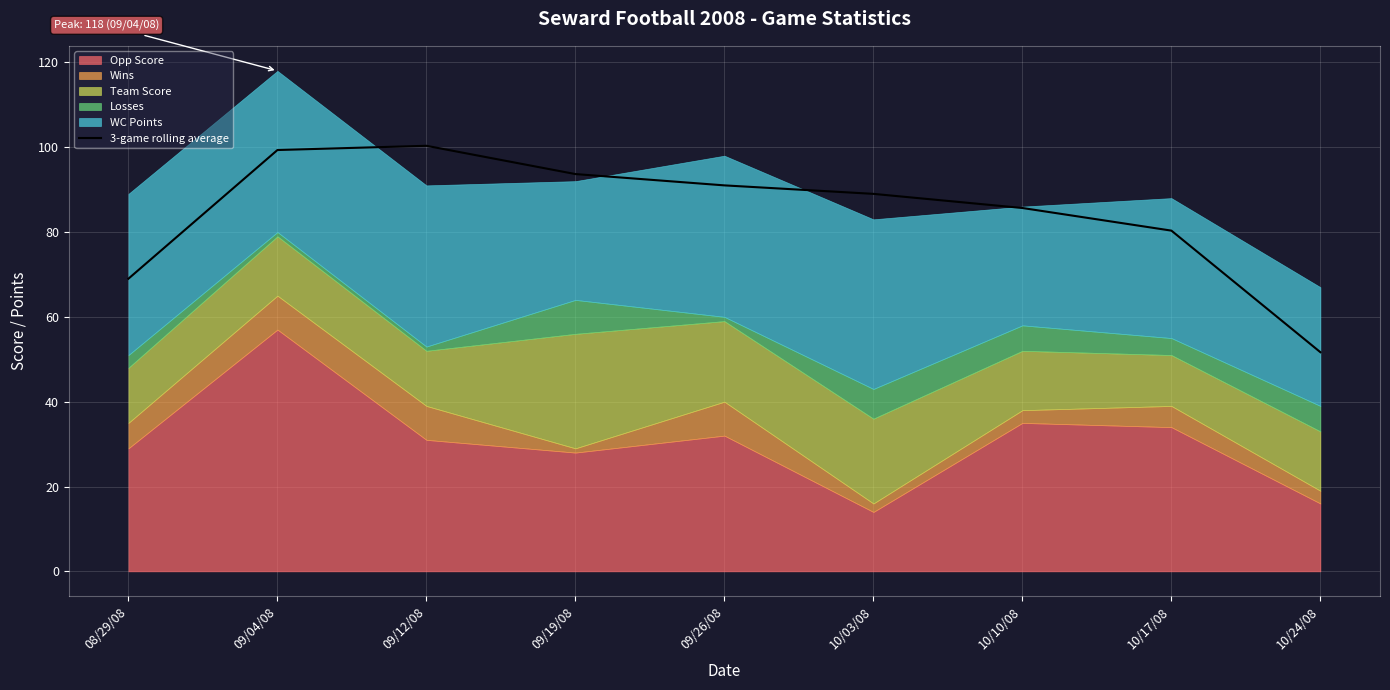

Is it true that 3-game rolling average equals 18.3 at 10/24/08?

False